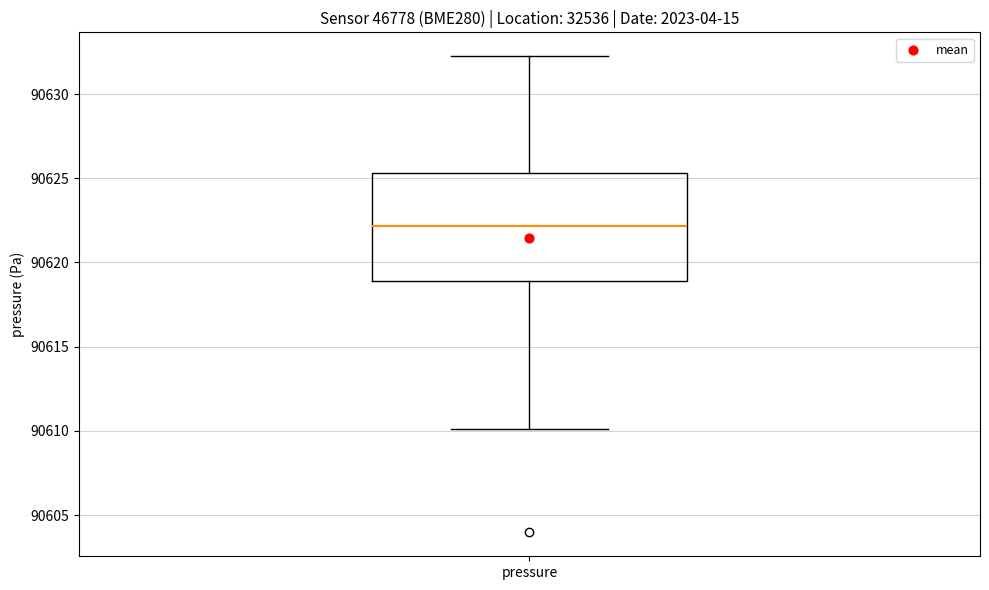

Where is the lower edge of the box for pressure on the y-axis? The values are not printed on the chart, so give them approximately, as read against the axis.

90619.0